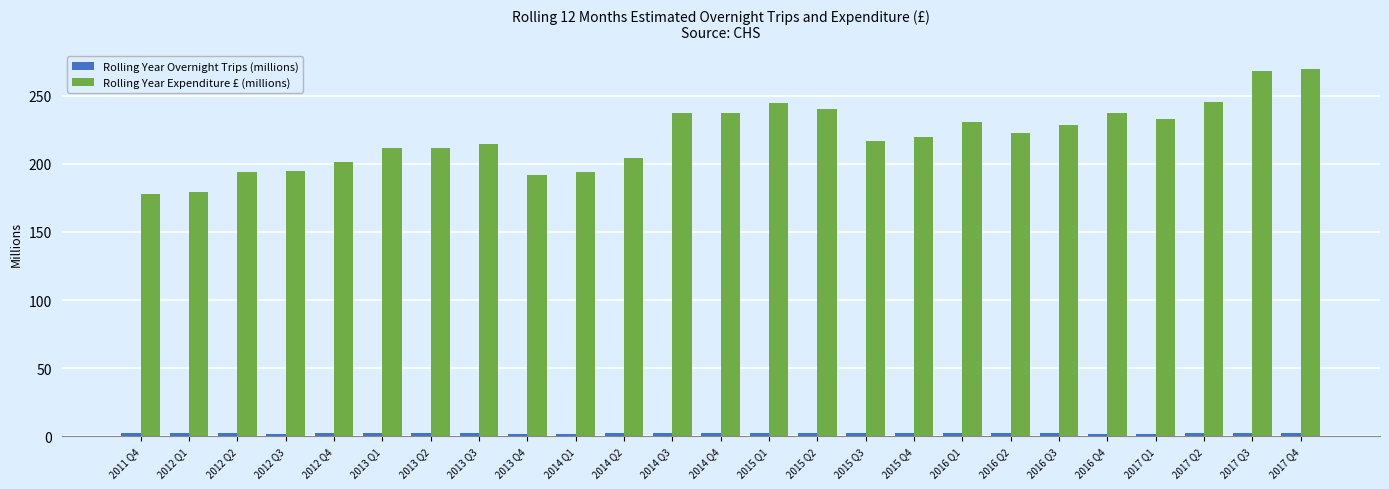

The value of Rolling Year Expenditure £ (millions) at 2011 Q4 is 178.1. True or false?

True